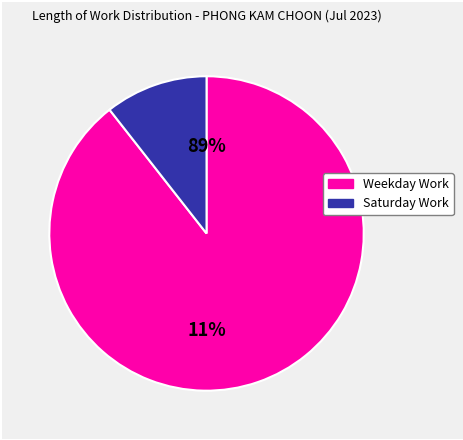

Is Sat 15 the majority of the pie?

No